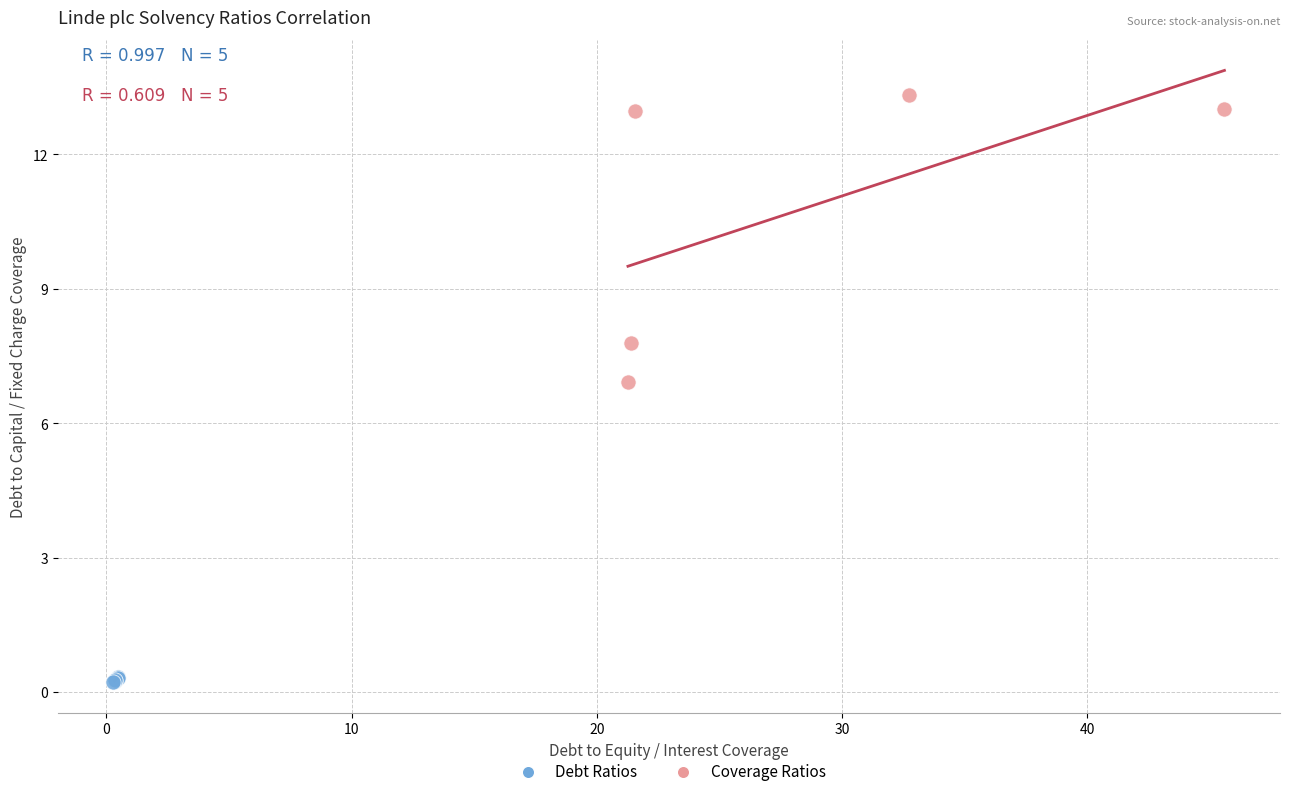

Which series has the largest Y range (max minus min)?

Coverage Ratios